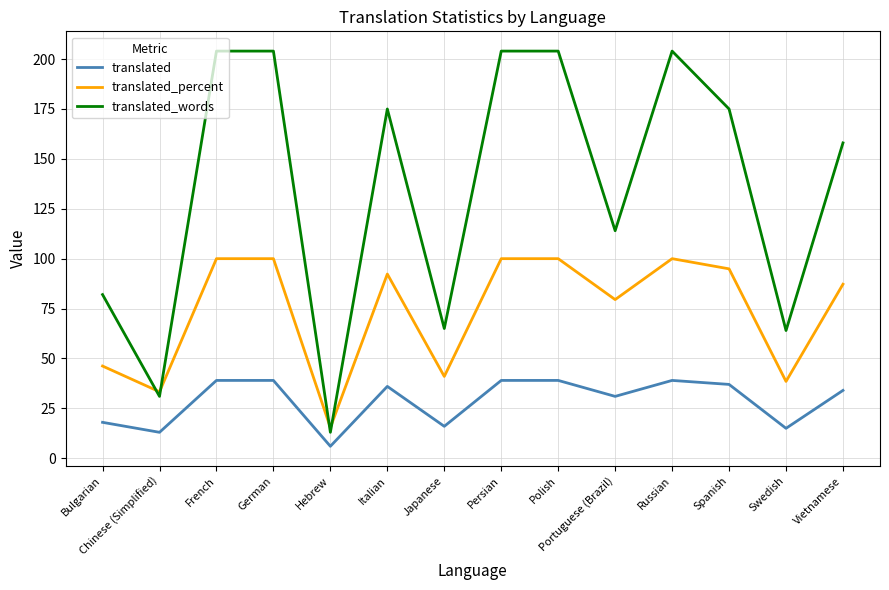

Where is translated_words nearest to the value 108?

Portuguese (Brazil)